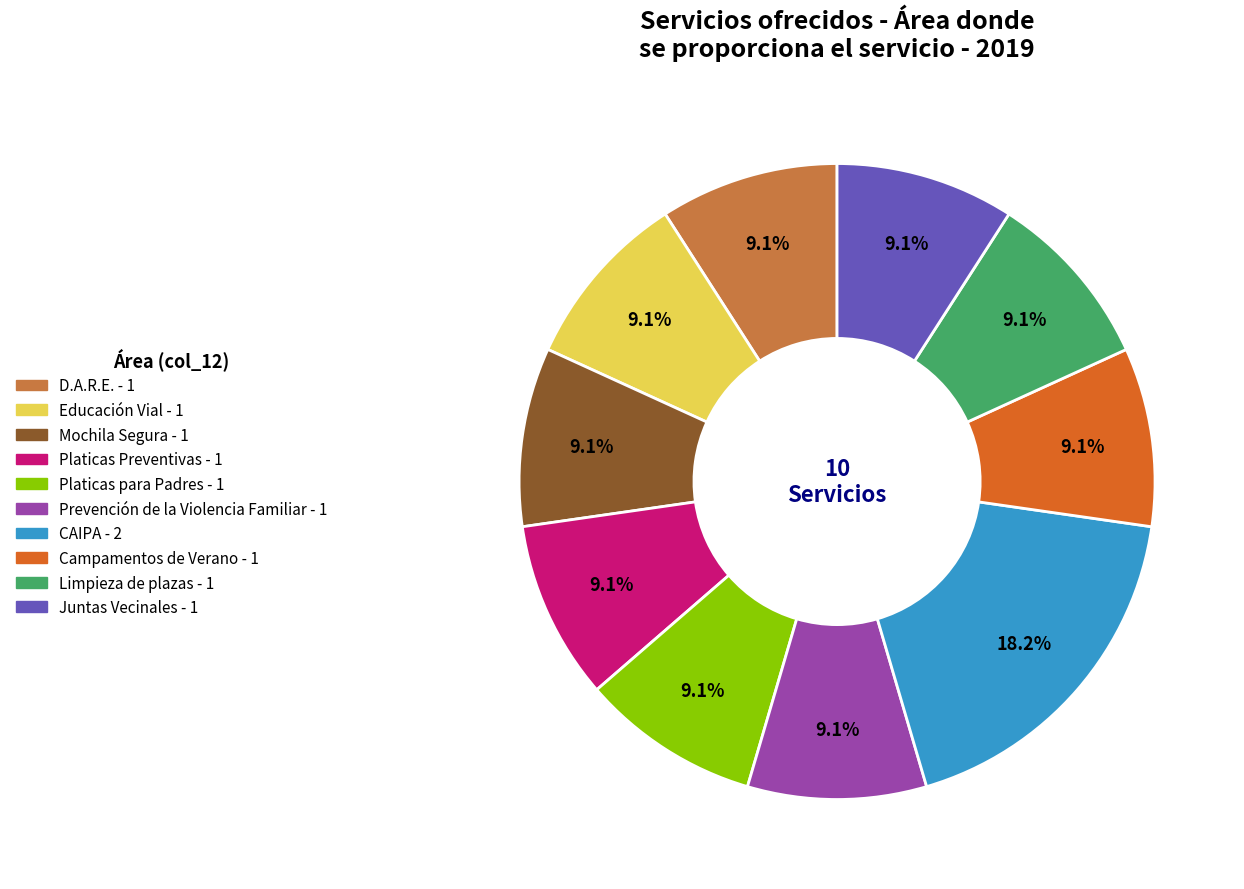

To the nearest percent, what portion does Juntas Vecinales represent?

9%